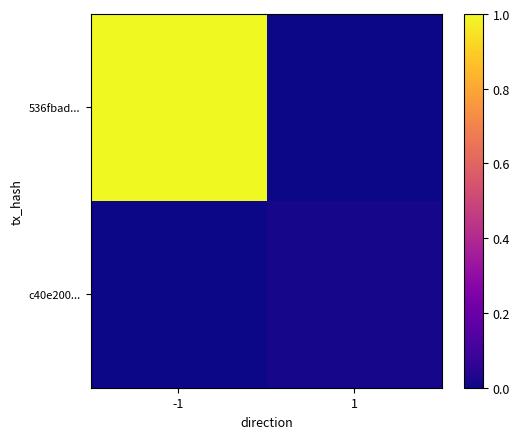

Reading left to right, extract all data points from this chart.

536fbad...: -1=1.0	1=0.0
c40e200...: -1=0.0	1=0.0